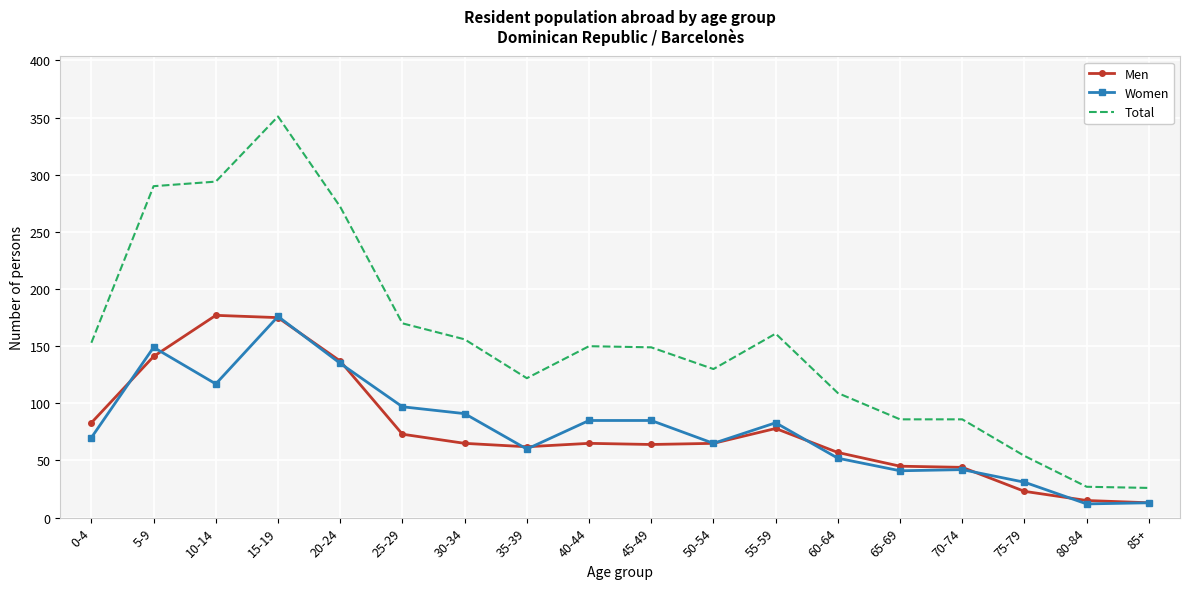

Which series has the largest range (max minus min)?

Total